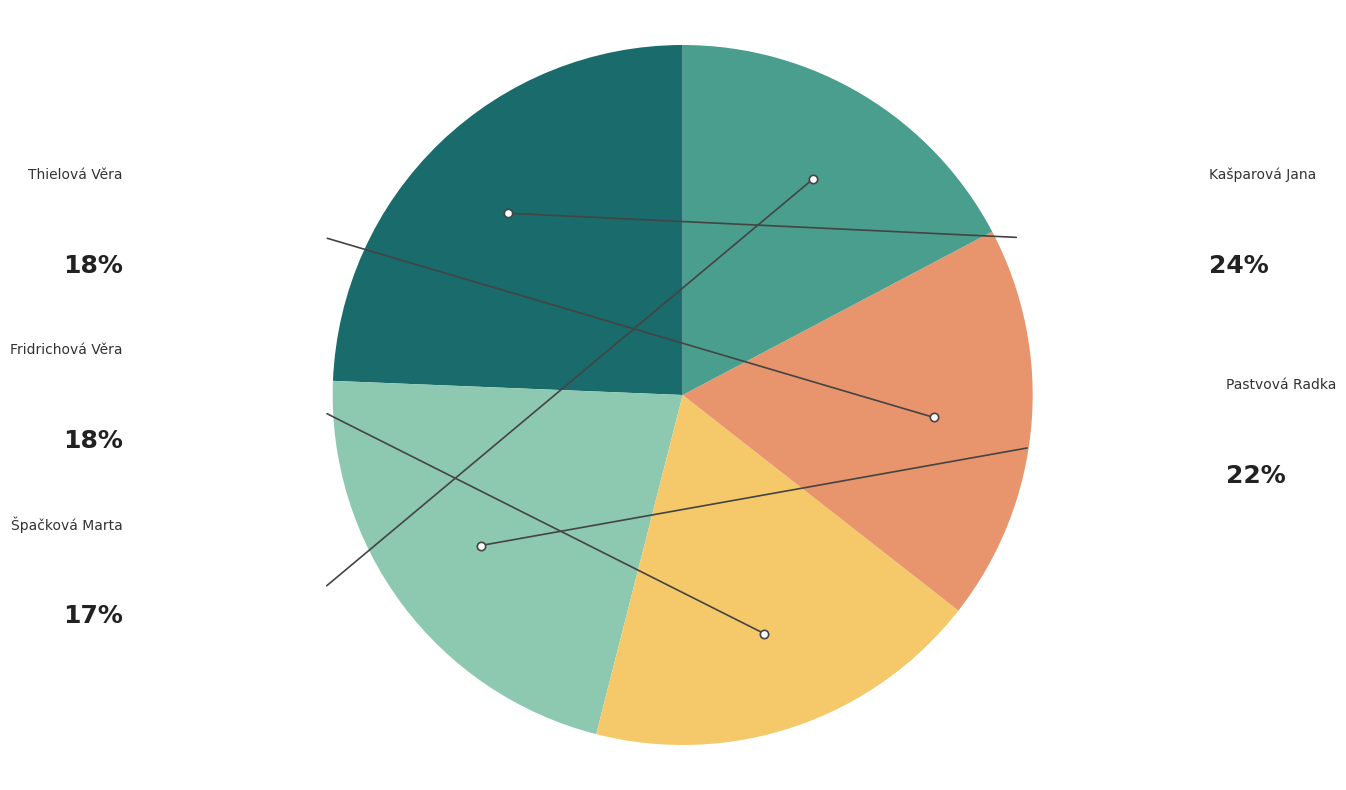

What percentage do Kašparová Jana and Thielová Věra together represent?

42.7%